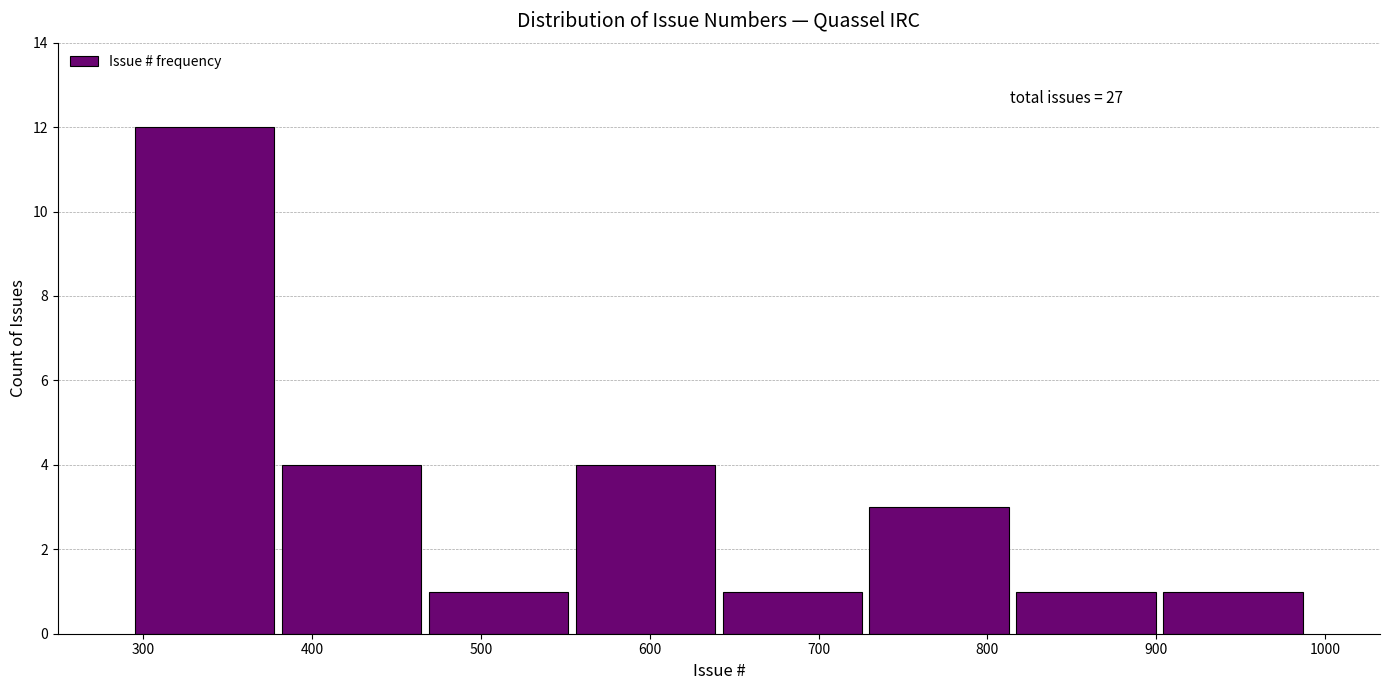

Over which range of the x-axis is the bar tallest?

293 to 380